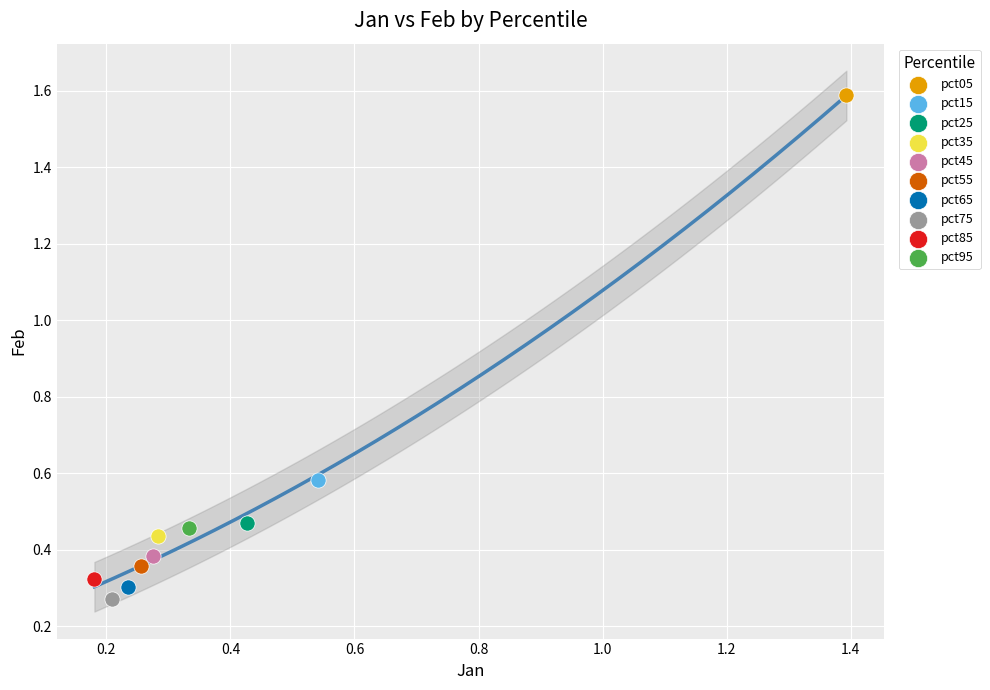

What are all the series names shown in the legend?

pct05, pct15, pct25, pct35, pct45, pct55, pct65, pct75, pct85, pct95